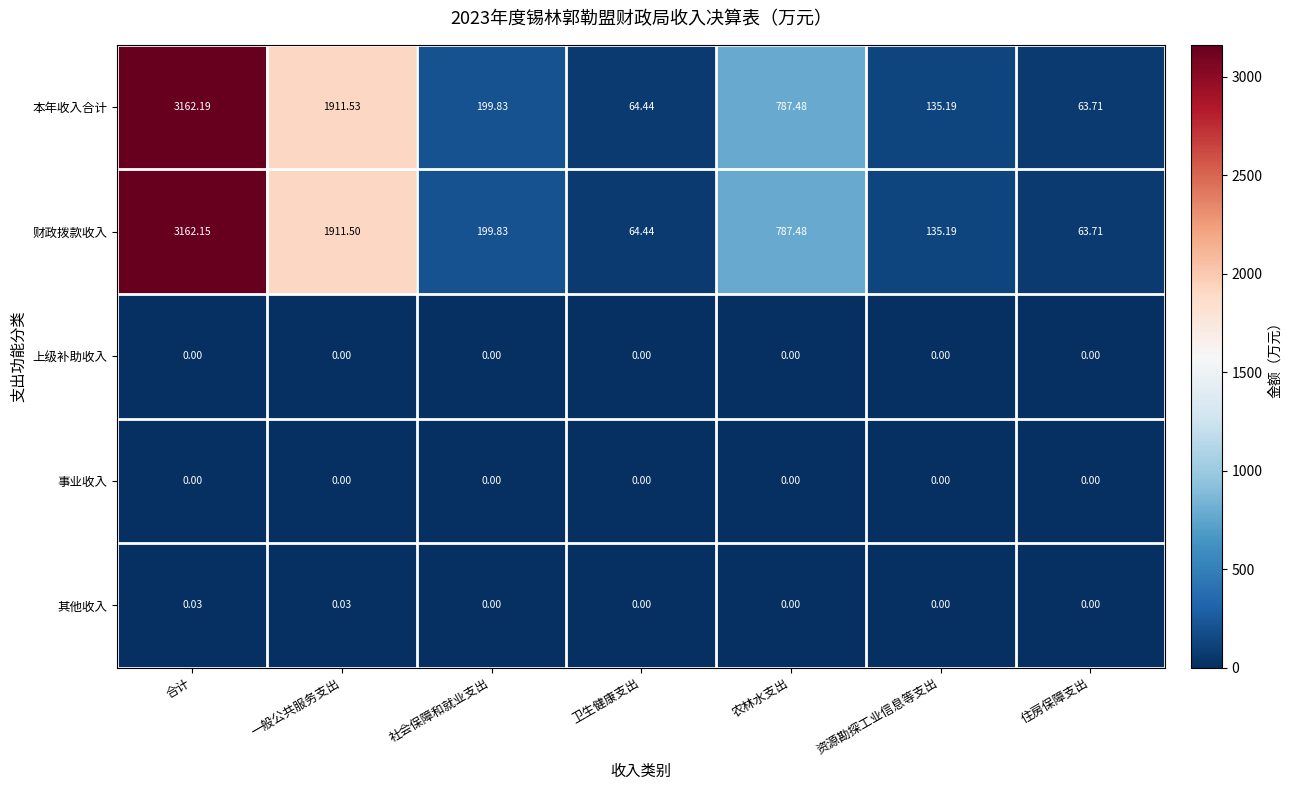

Which series has the largest total across all categories?

本年收入合计